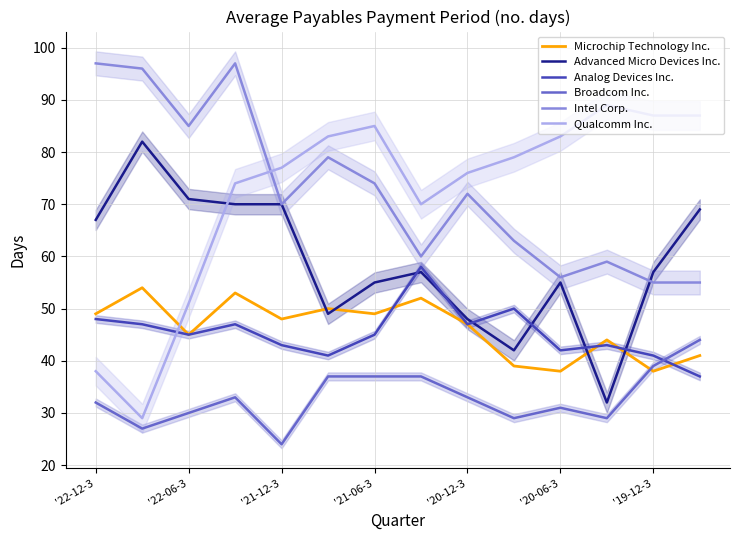

How many interior local valleys does the Qualcomm Inc. series have?

2